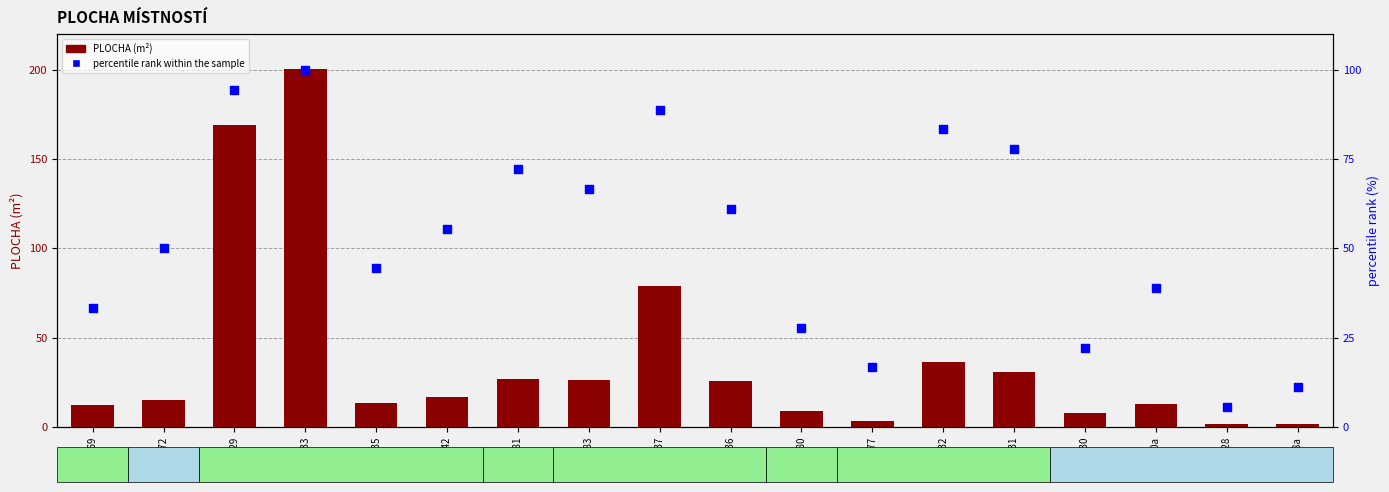

What are all the series names shown in the legend?

PLOCHA, percentile rank within the sample